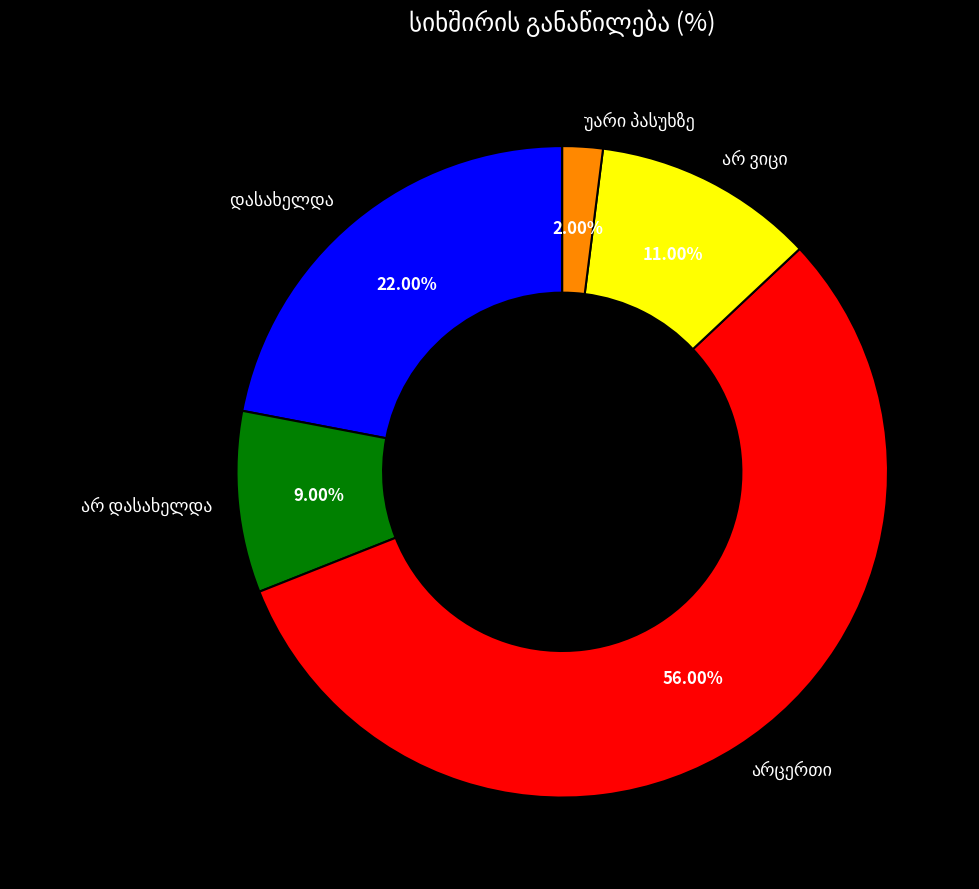

How many slices are in this pie chart?

5